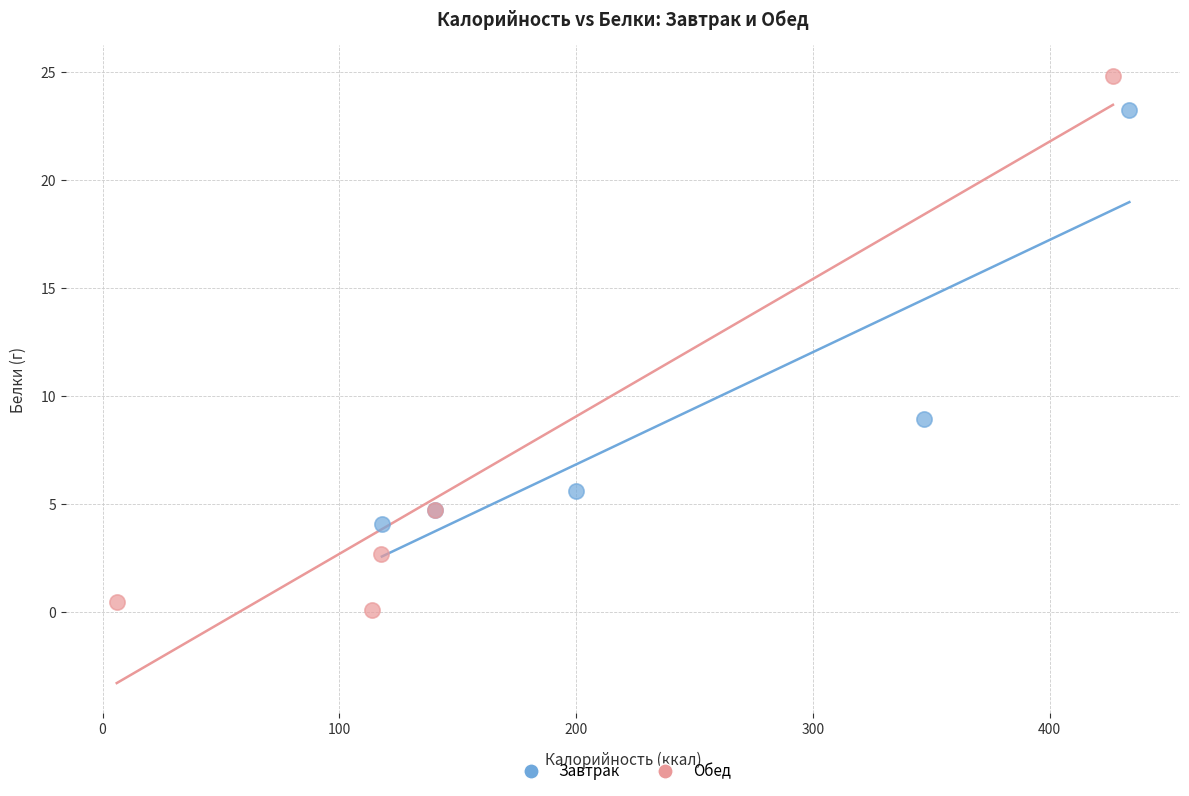

Which series contains the lowest Y value?

Обед